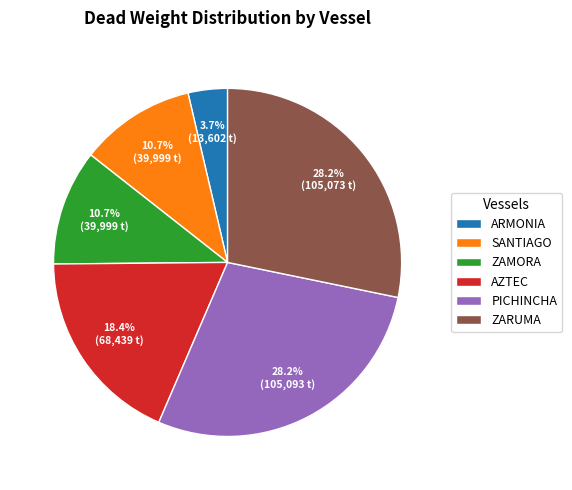

What percentage is NOT represented by PICHINCHA?

71.8%